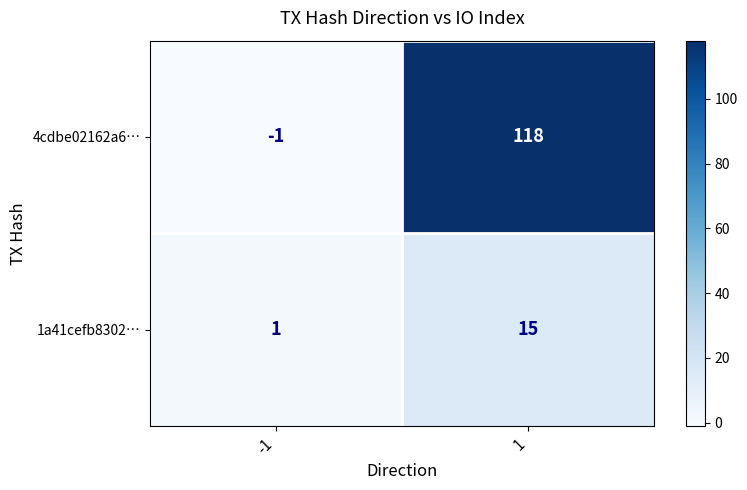

Reading left to right, list all the values displayed in this chart.

4cdbe02162a6…: -1=-1	1=118
1a41cefb8302…: -1=1	1=15